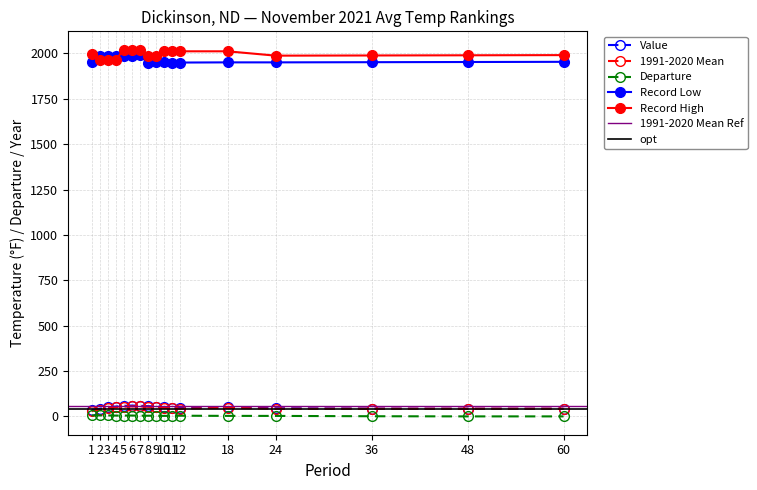

What is the sum of all Departure values?

56.0